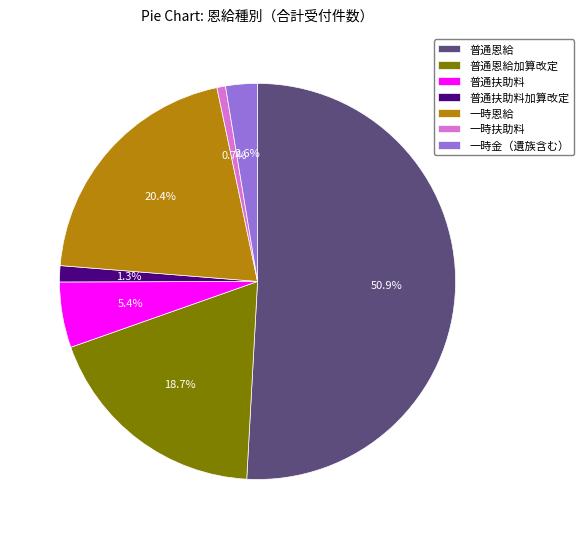

What percentage is NOT represented by 一時金（遺族含む）?

97.4%